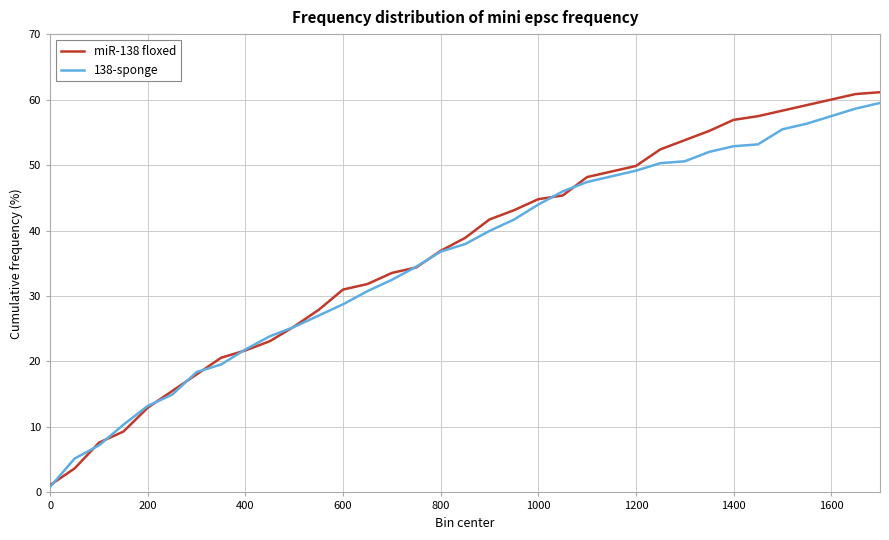

What is the greatest value displayed?

61.1